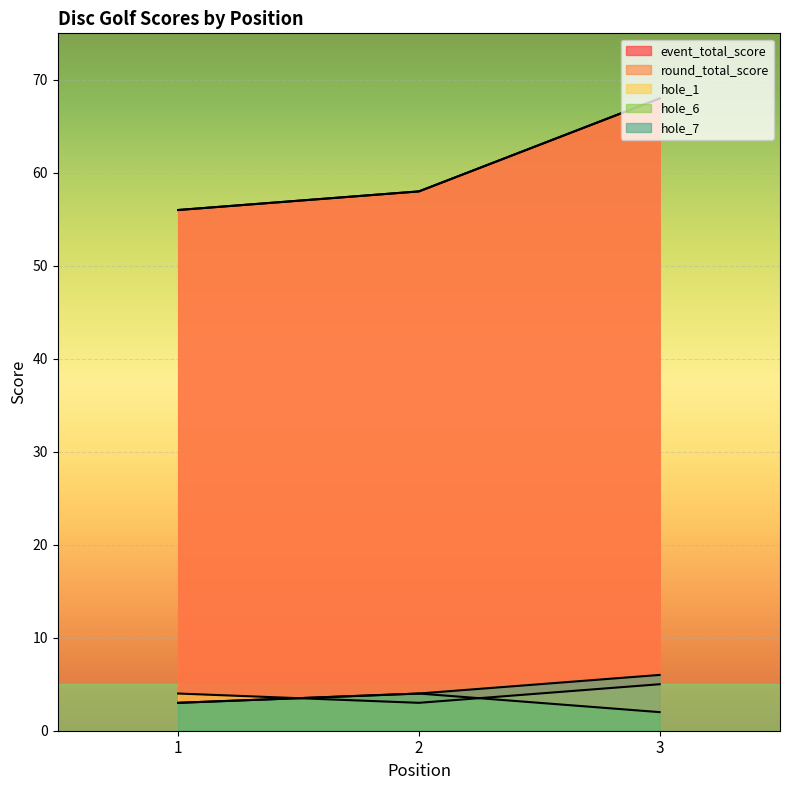

Does the chart display data point markers on the line(s)?

No